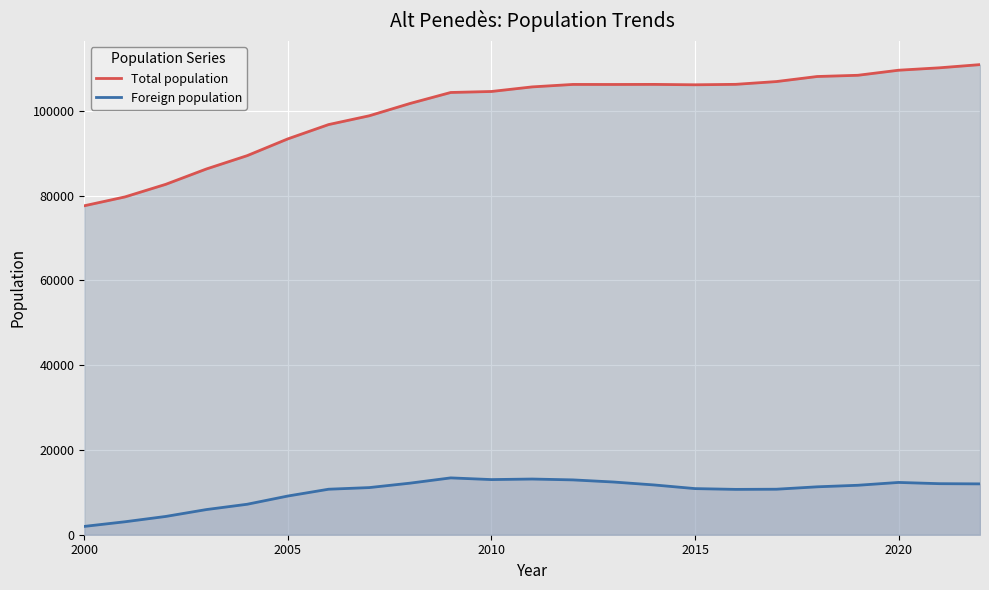

How many series are shown in this chart?

2